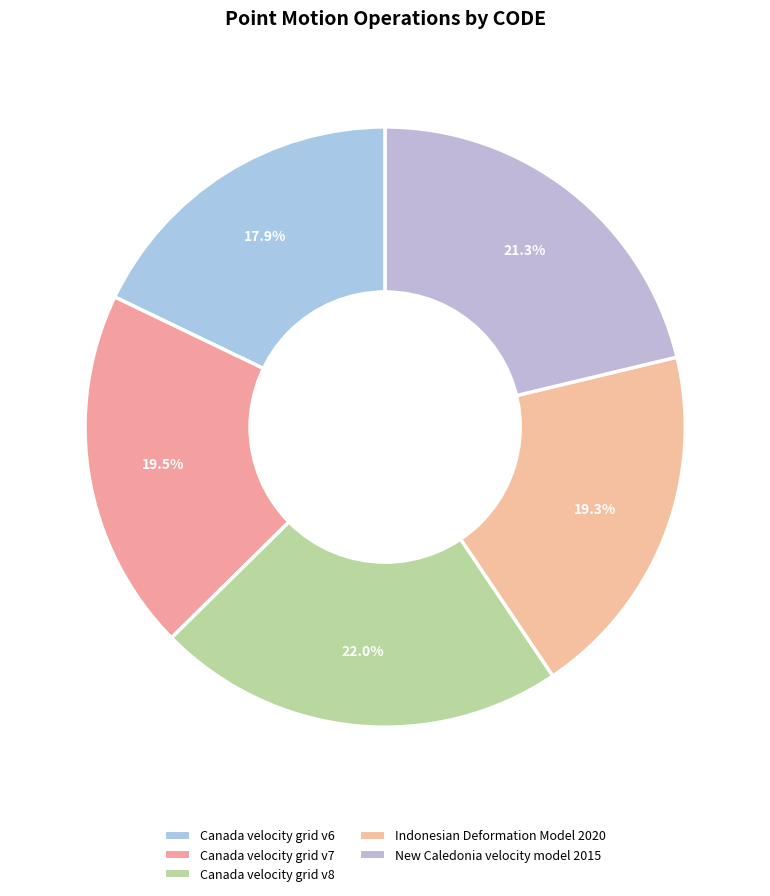

The Canada velocity grid v6 slice represents 11% of the pie. True or false?

False